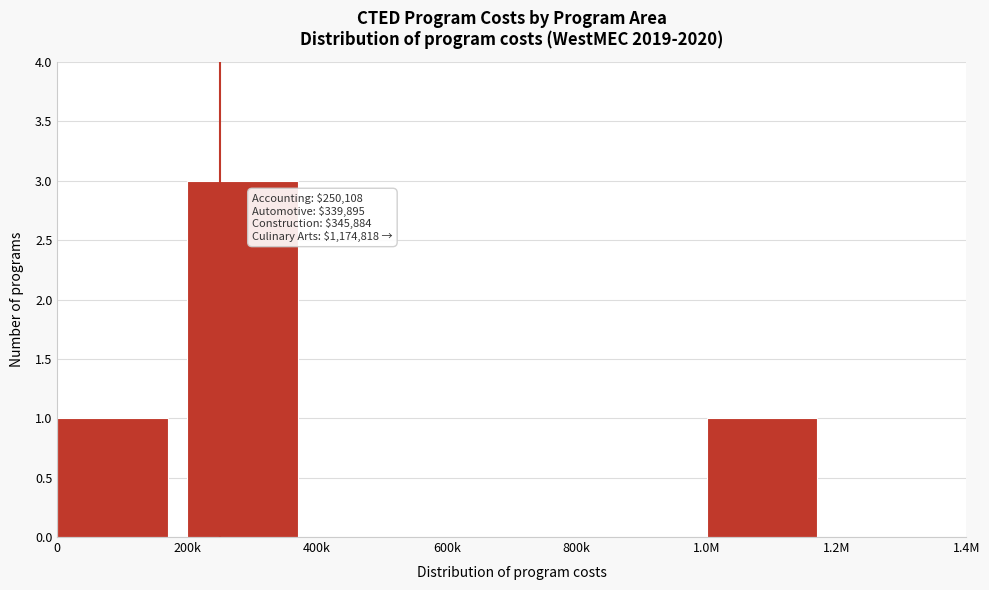

Reading left to right, transcribe all the data shown in this chart.

0=1	200k=3	400k=0	600k=0	800k=0	1.0M=1	1.2M=0